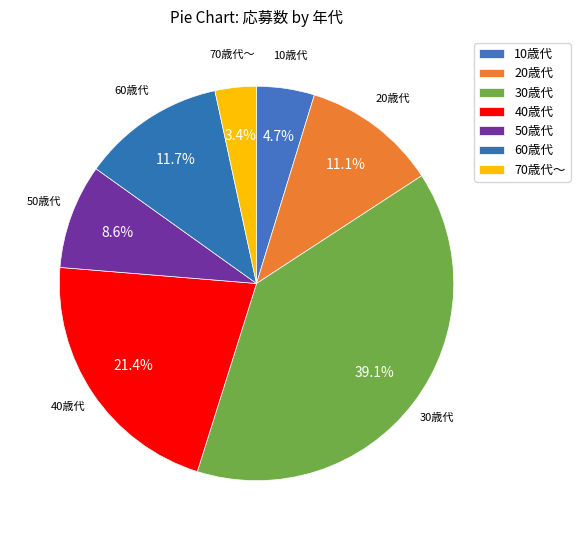

To the nearest percent, what is the average slice percentage?

14%